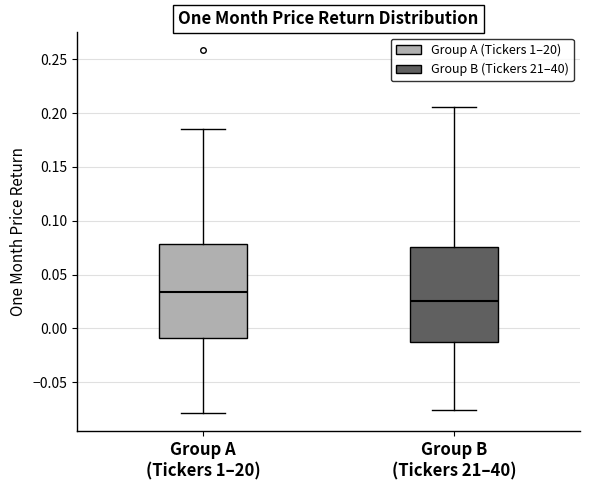

Reading left to right, read every box against the y-axis: the position of its median line, the range the box covers, and the ends of its whiskers. The values are not printed on the chart, so give them approximately, as read against the axis.

Group A (Tickers 1–20): median 0.035, box -0.010 to 0.080, whiskers -0.080 to 0.185
Group B (Tickers 21–40): median 0.025, box -0.015 to 0.075, whiskers -0.075 to 0.205